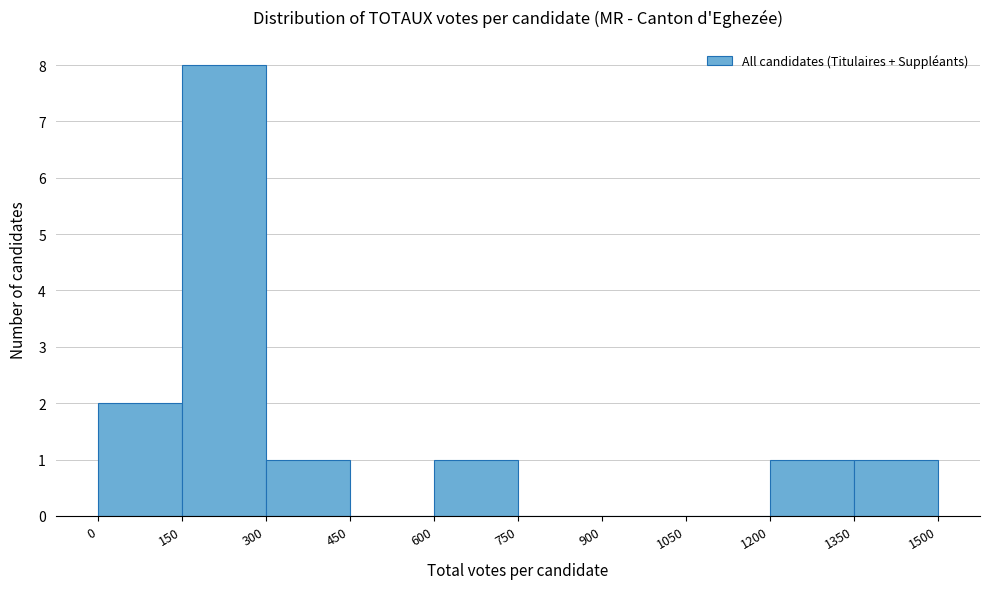

Reading left to right, list every bar in this chart as the range it spans on the x-axis followed by its height. The values are not printed on the chart, so give them approximately, as read against the axis.

0 to 150: 2
150 to 300: 8
300 to 450: 1
450 to 600: 0
600 to 750: 1
750 to 900: 0
900 to 1050: 0
1050 to 1200: 0
1200 to 1350: 1
1350 to 1500: 1